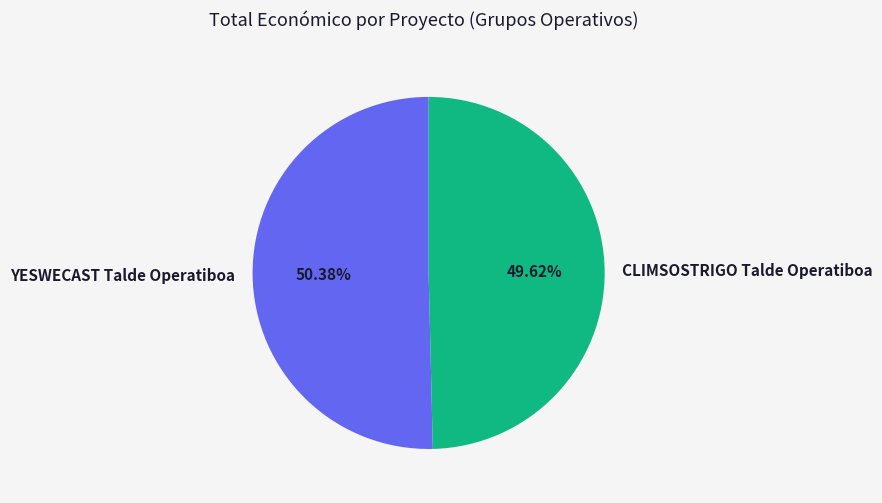

Rank the categories by value from lowest to highest.

CLIMSOSTRIGO Talde Operatiboa, YESWECAST Talde Operatiboa